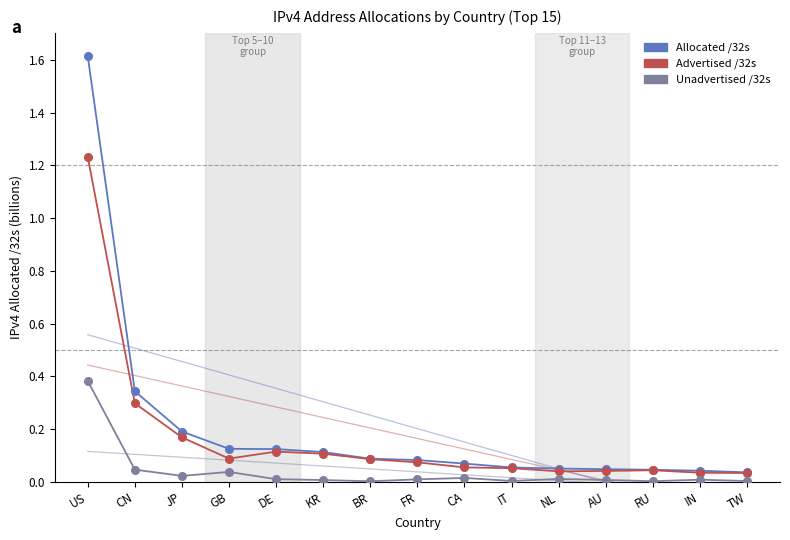

What is the spread (max minus min) of values at GB?

0.1